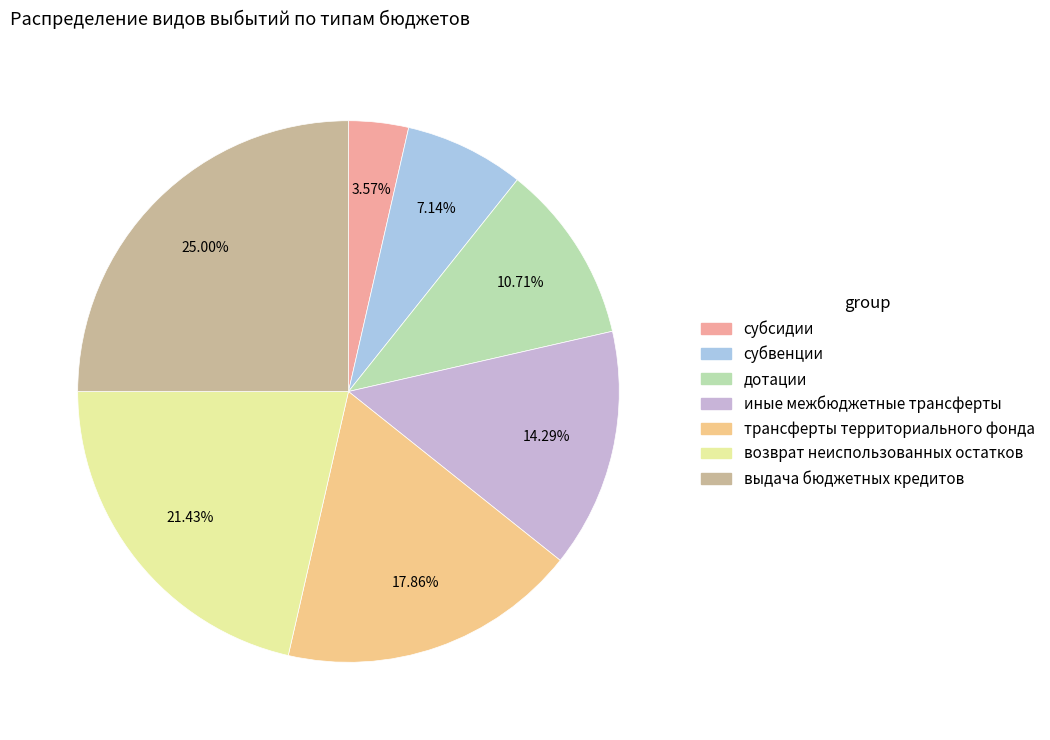

Does any single category account for the majority?

No